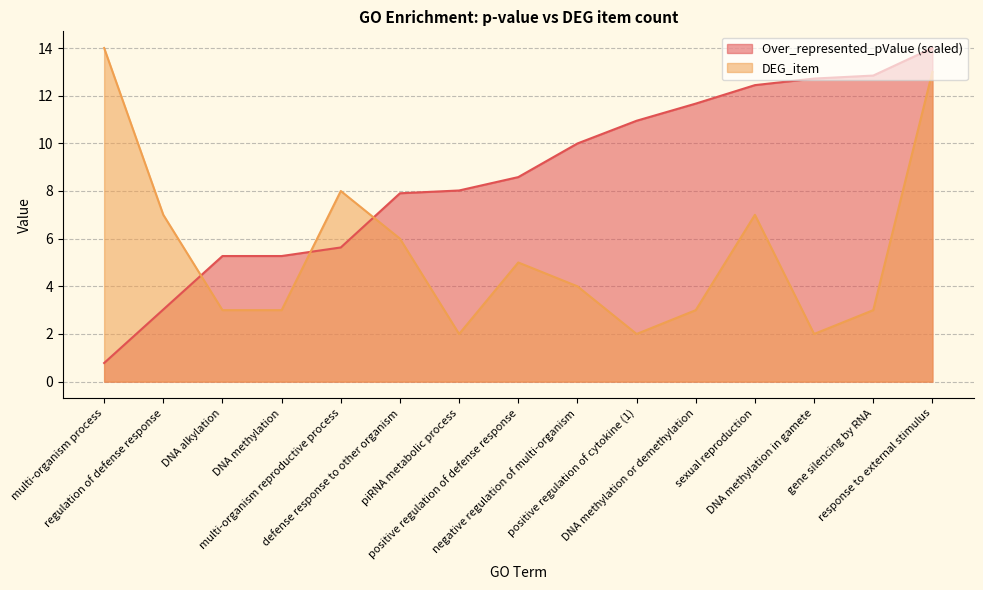

The value of Over_represented_pValue at response to external stimulus is 5.9. True or false?

False